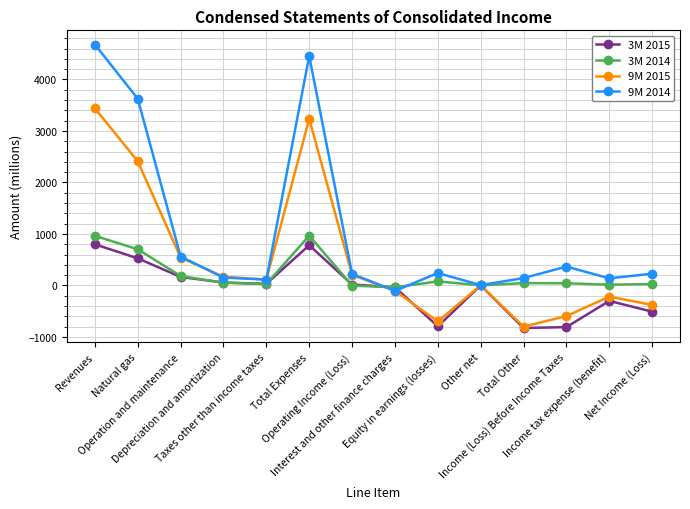

At which label does 9M 2014 first exceed 228?

Revenues